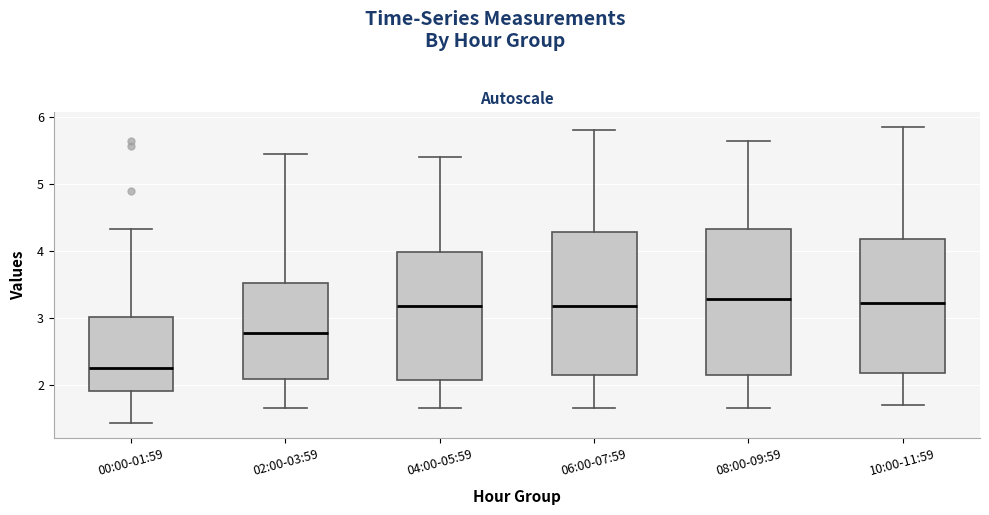

Which box's median line is the lowest?

00:00-01:59